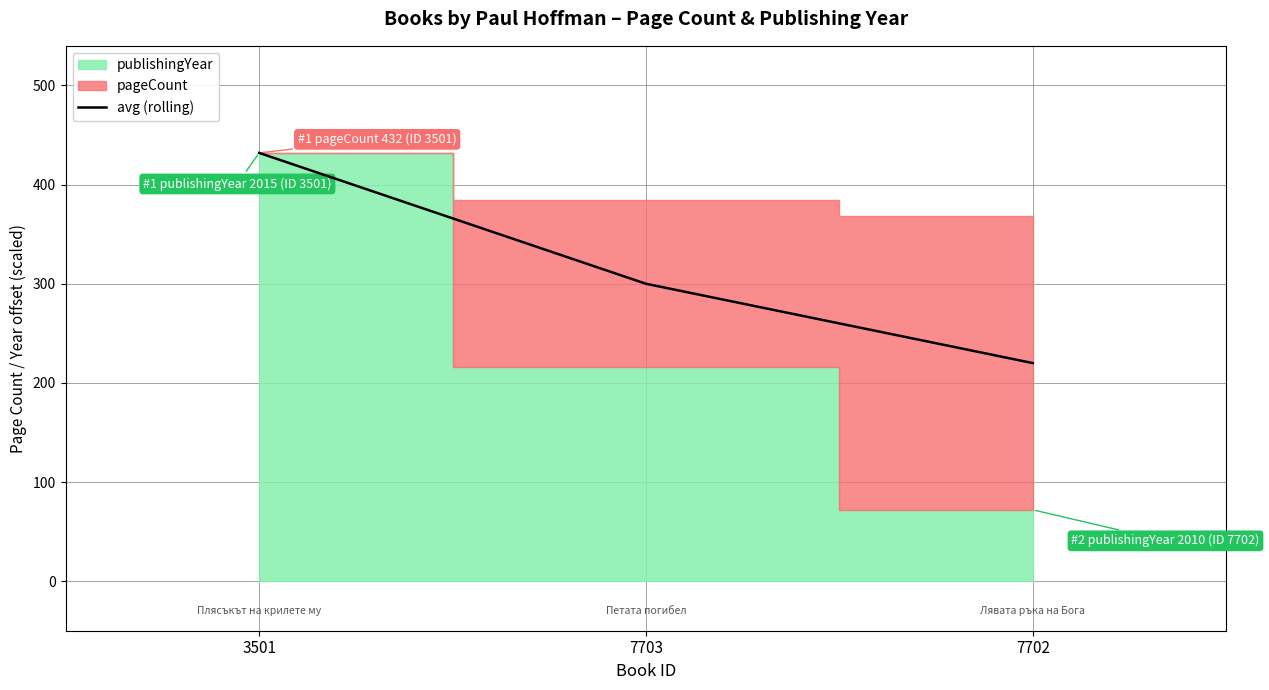

Where does the data first go above 300?

3501